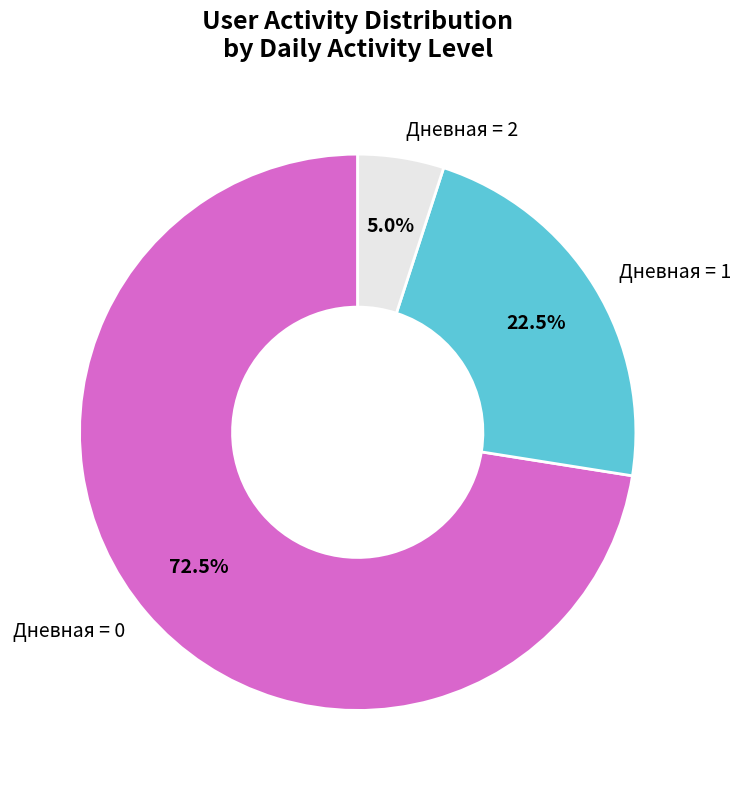

Does Дневная = 2 account for over 50% of the chart?

No